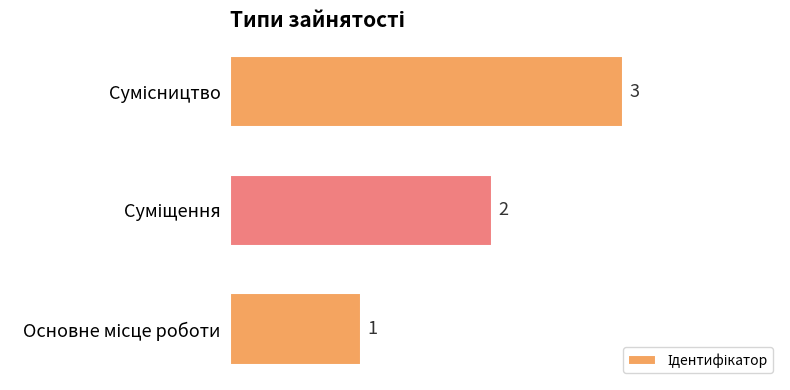

How many categories are shown in the chart?

3